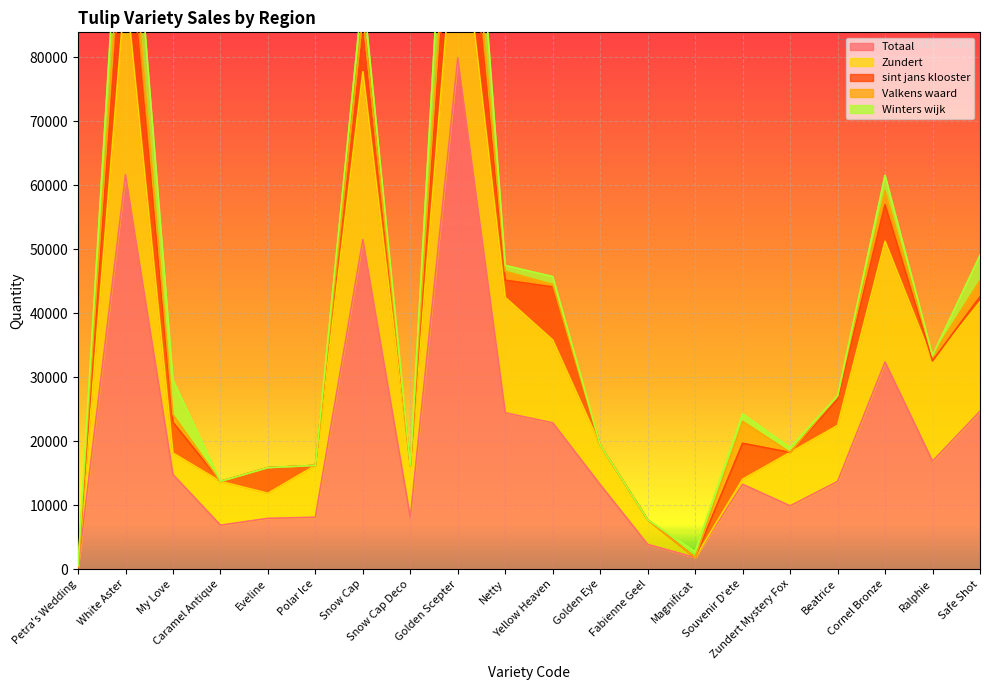

True or false: Winters wijk has a value of -7349 at Beatrice.

False